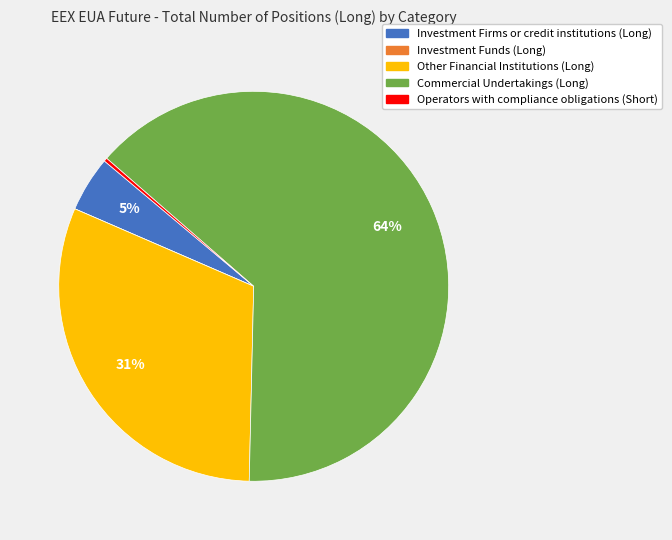

To the nearest percent, what is the difference between the largest and smallest slice percentages?

64%